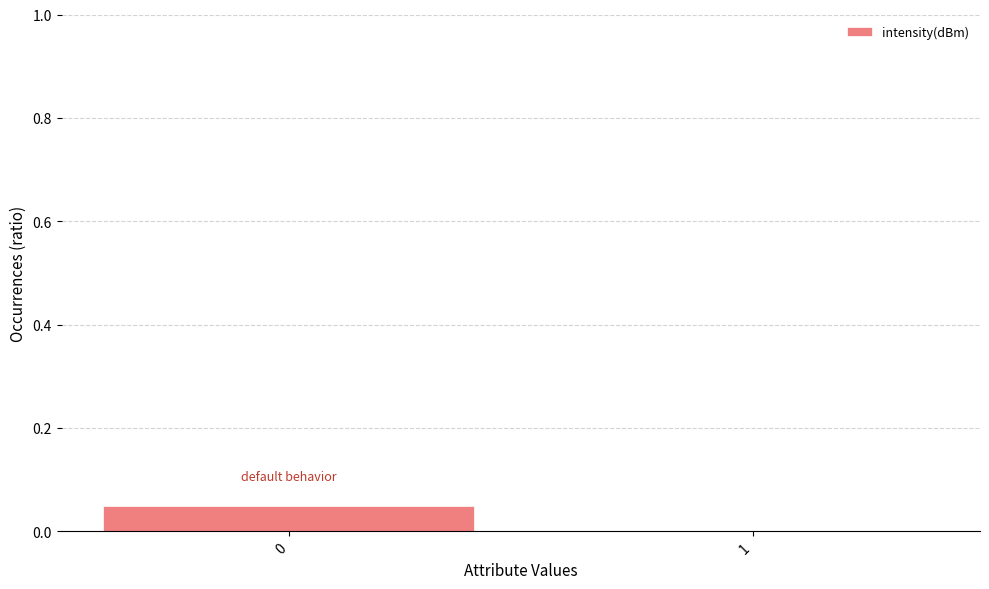

What is the difference between the maximum and minimum values?

0.1